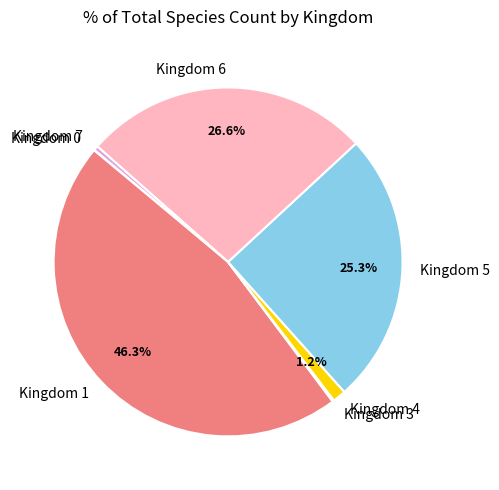

What is the total percentage of Kingdom 4 and Kingdom 1?

47.5%